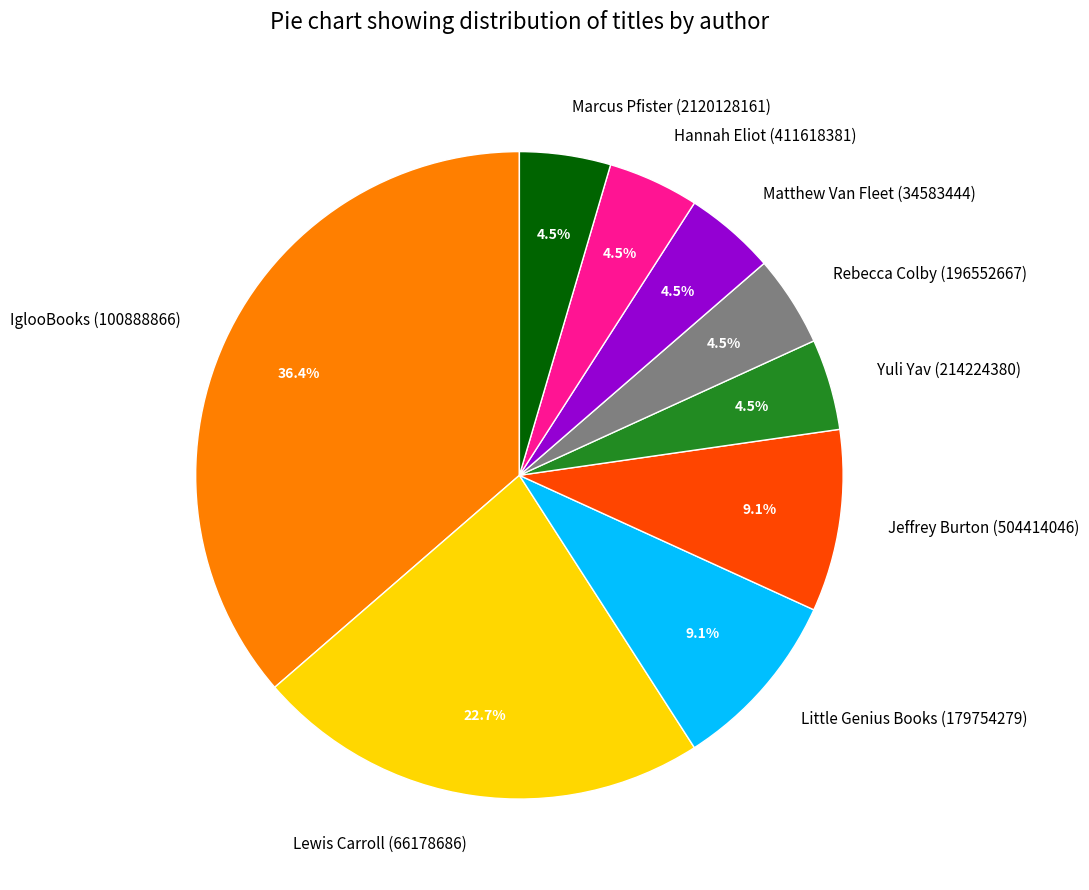

Is there any slice that represents more than half of the pie?

No